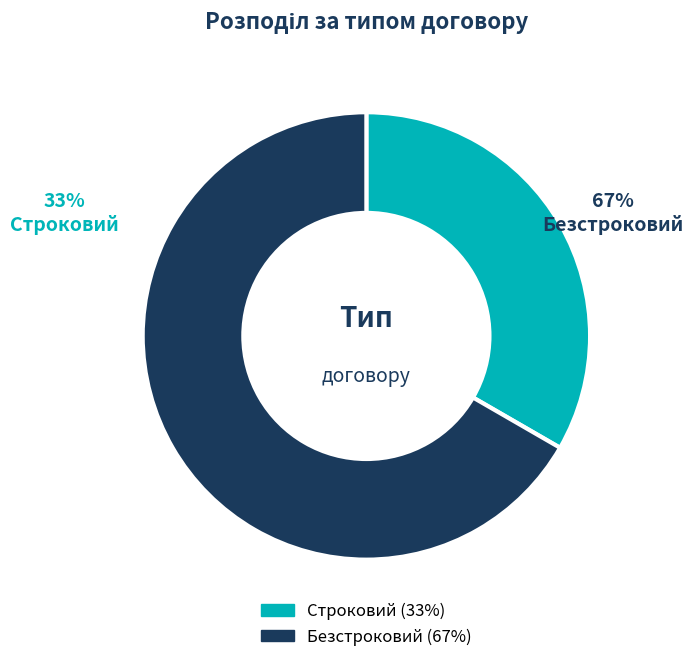

To the nearest percent, what portion does Строковий represent?

33%